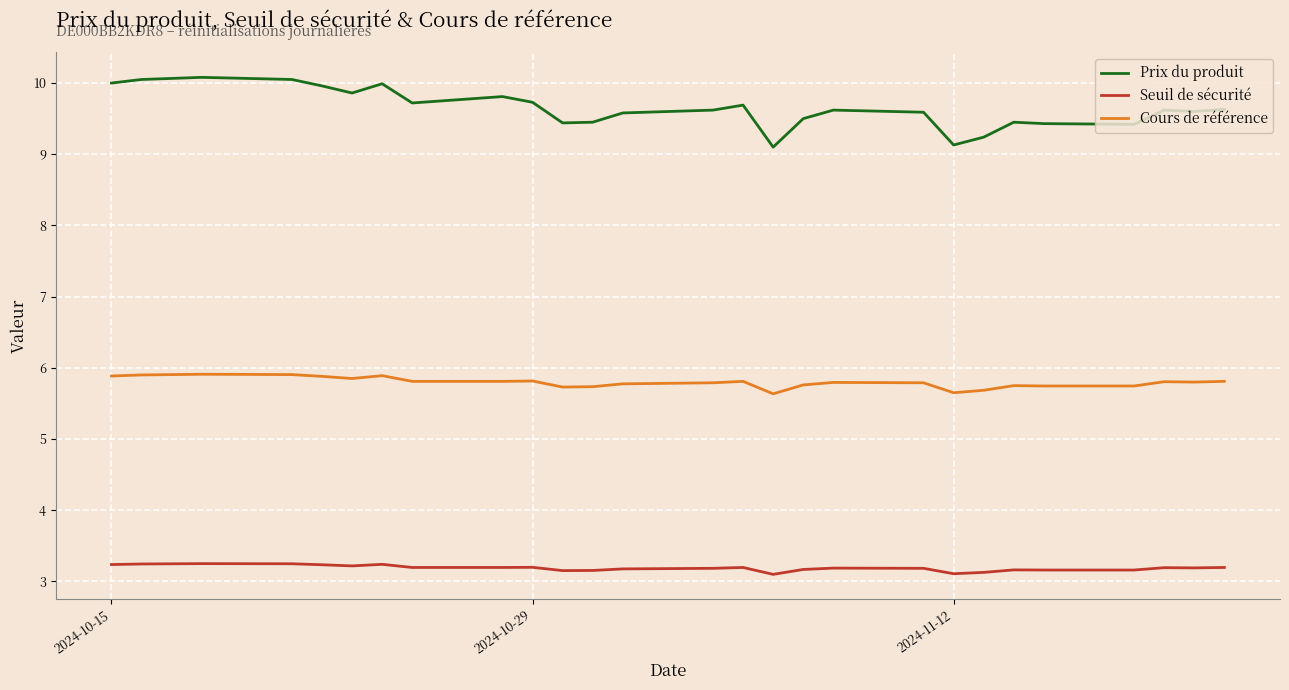

Rank the series by their average value, from lowest to highest.

Seuil de sécurité, Cours de référence, Prix du produit